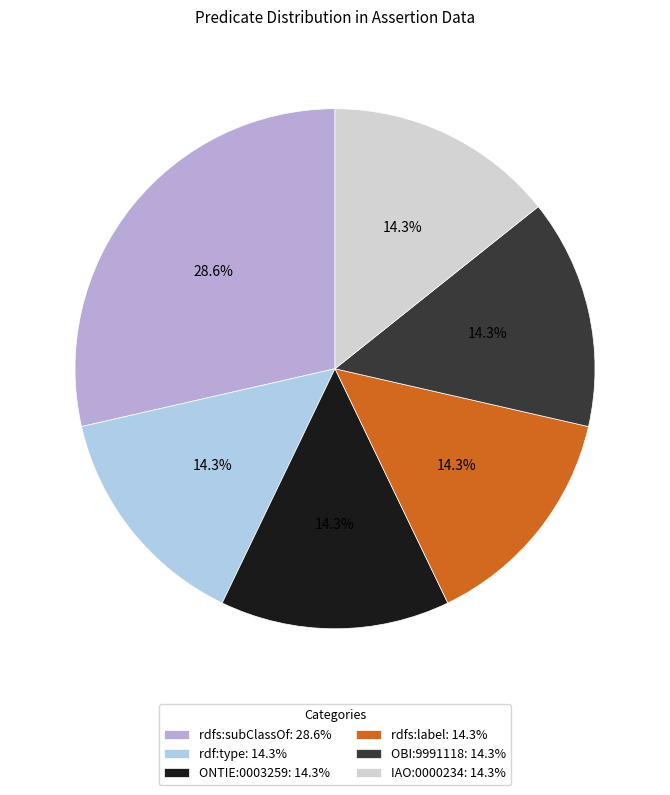

Count the number of slices in the pie.

6